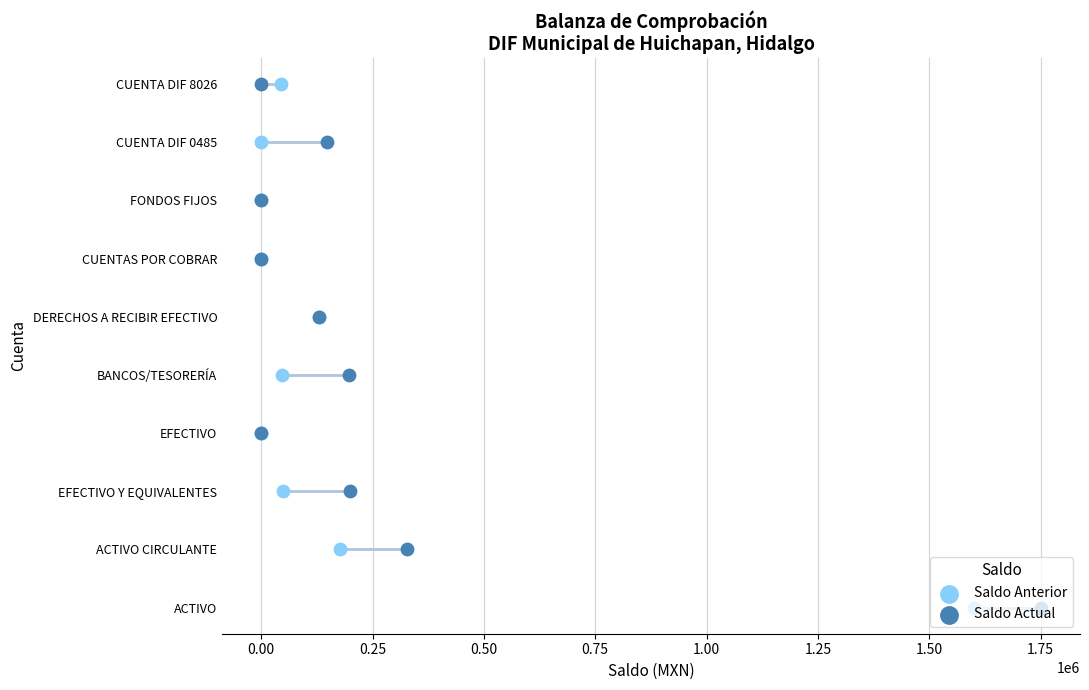

Is the value of Saldo Anterior at 1.75 greater than the value of Saldo Actual at 0.75?

Yes